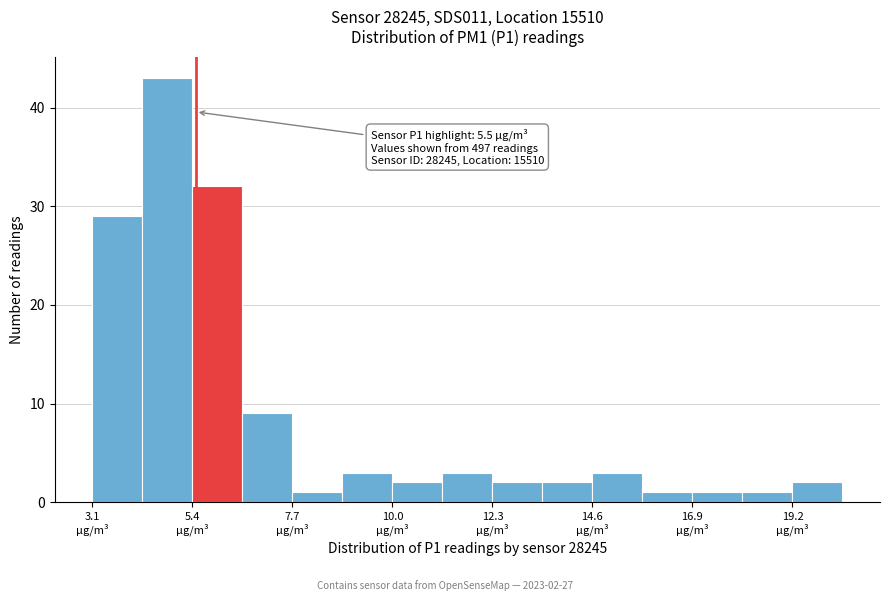

Around what value on the x-axis is the tallest bar? Give the approximate position of its centre, as read against the axis.

5.0